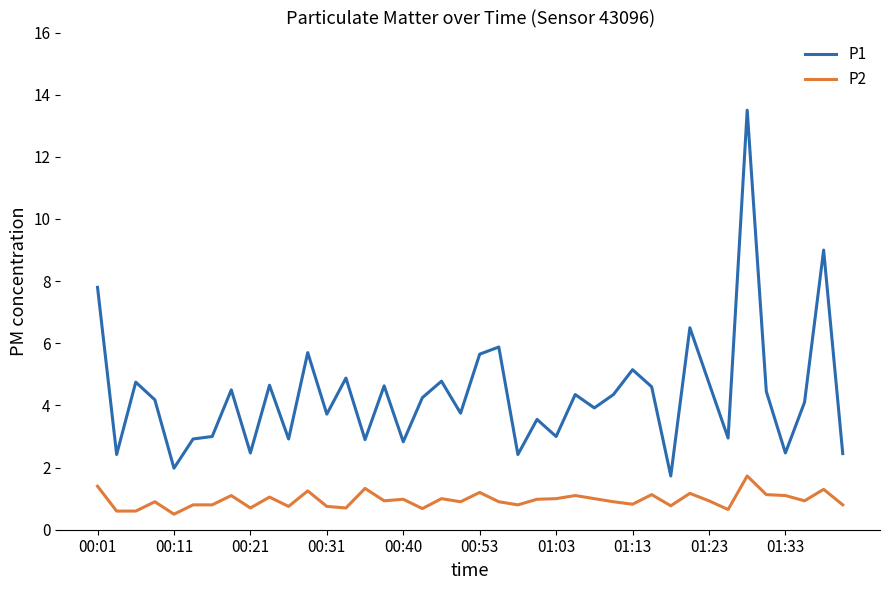

List the series in order of their overall mean, highest first.

P1, P2